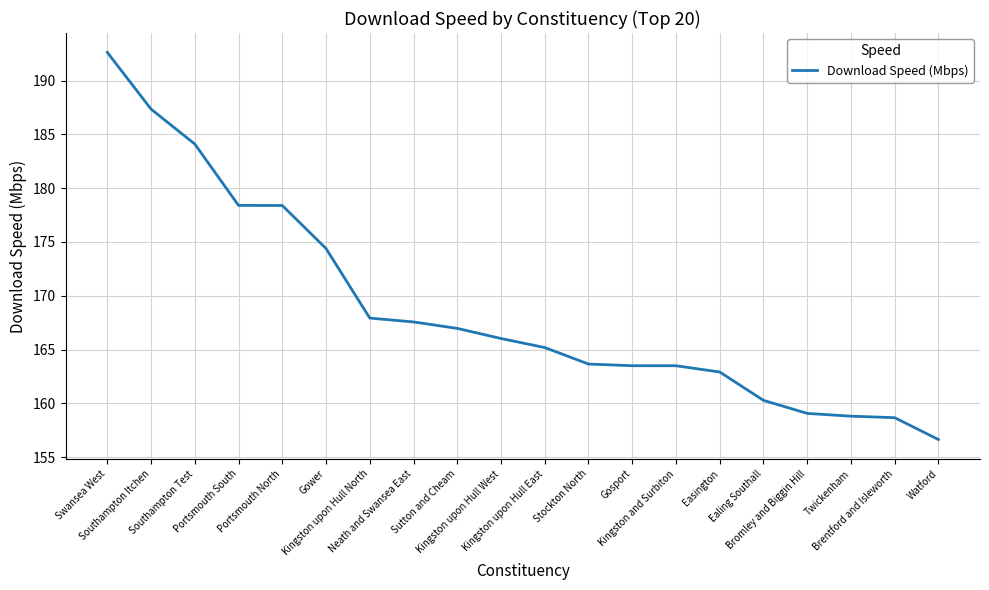

The chart shows a value of 282.2 at Sutton and Cheam. True or false?

False